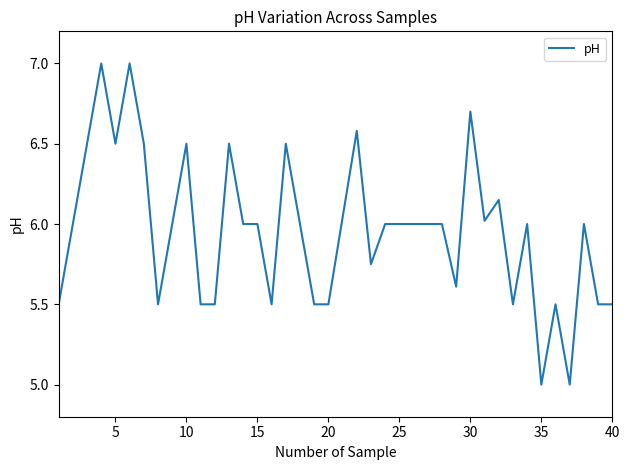

What is the greatest value displayed?

7.0